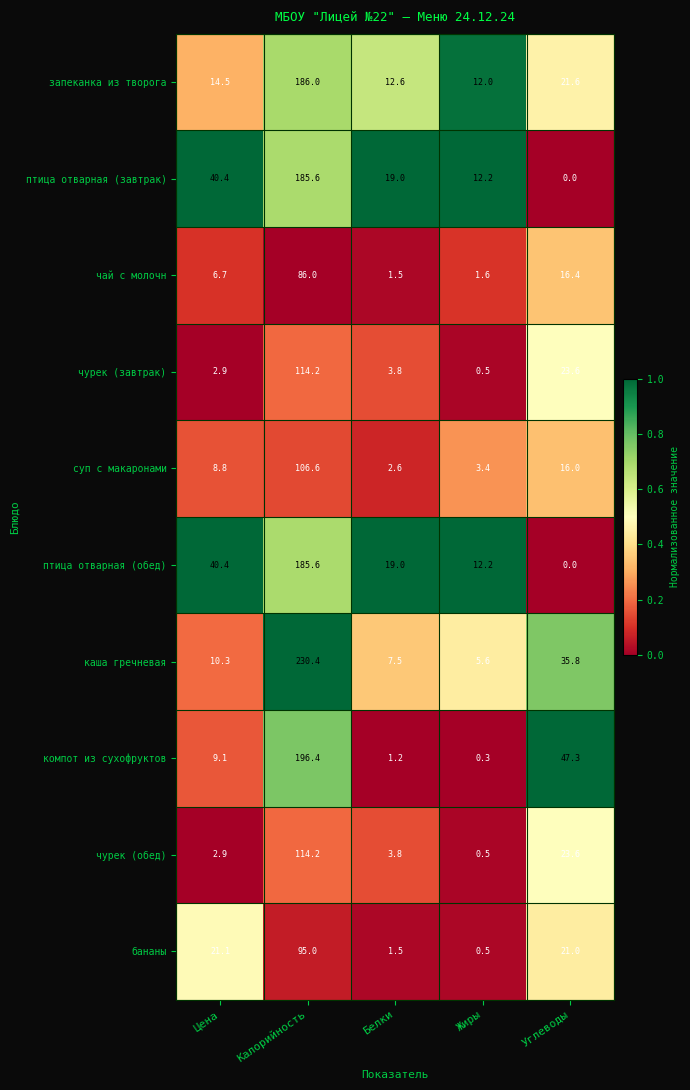

Which series has the widest spread of values?

каша гречневая